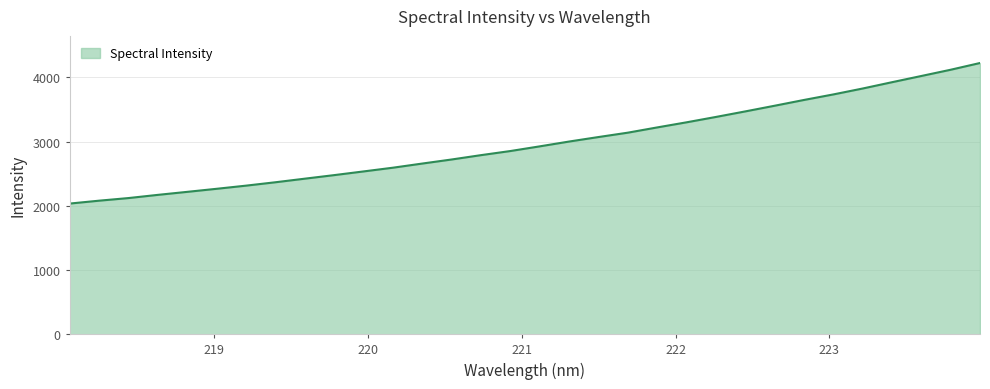

What is the sum of all values?

95191.9